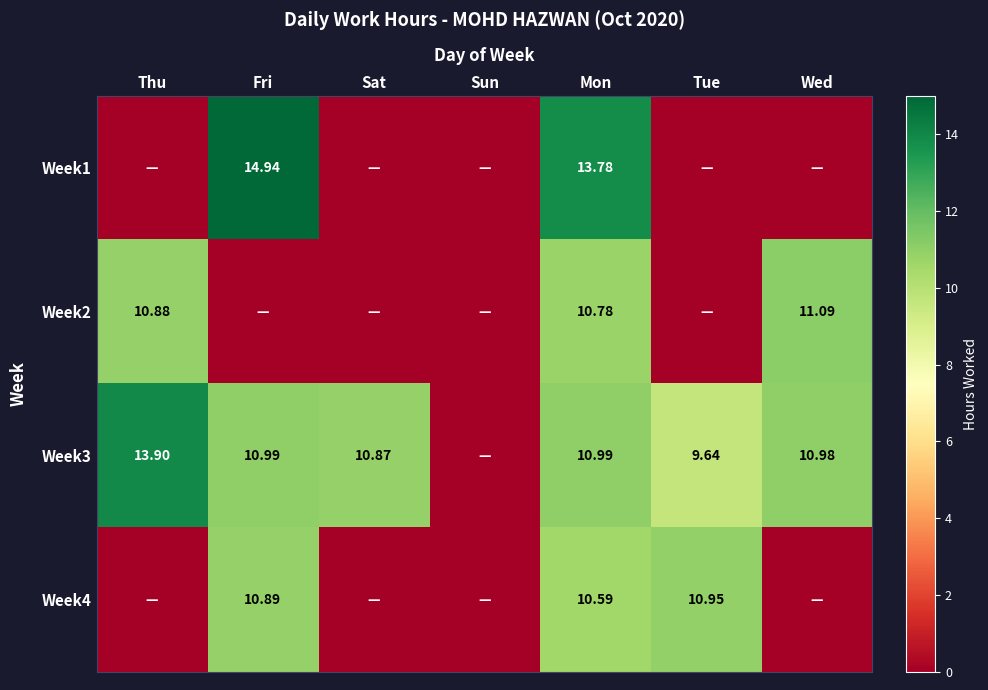

Where does the Week3 series first go above 10?

Thu